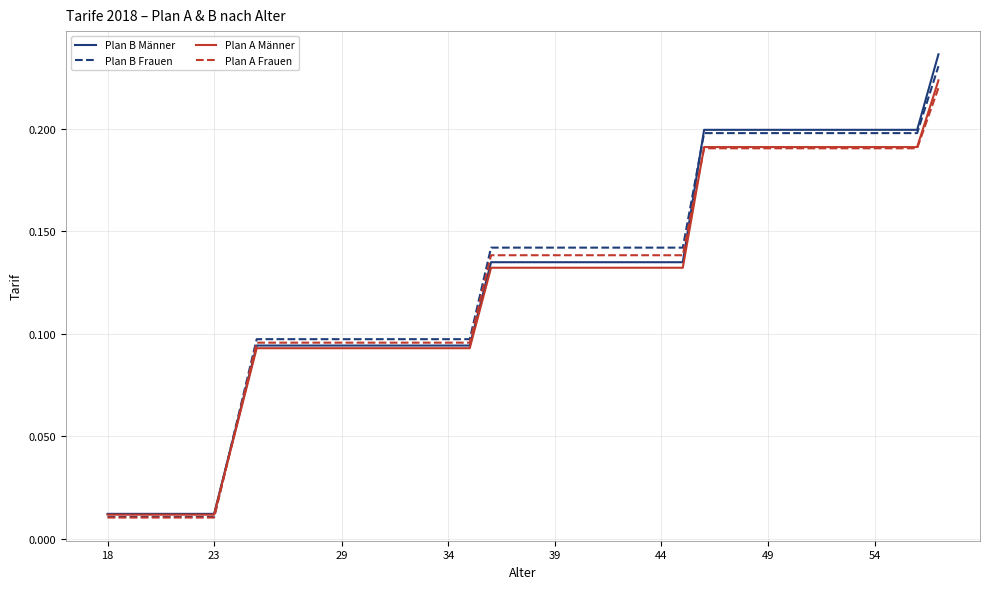

Does the chart have visible grid lines?

Yes